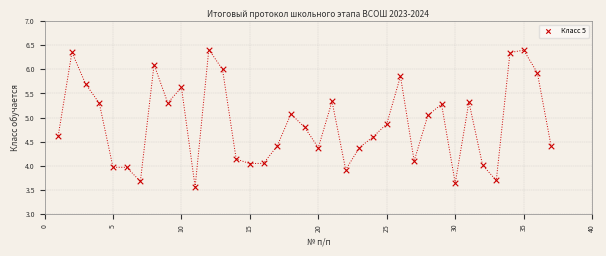

What is the range of X values (max minus min)?

36.0